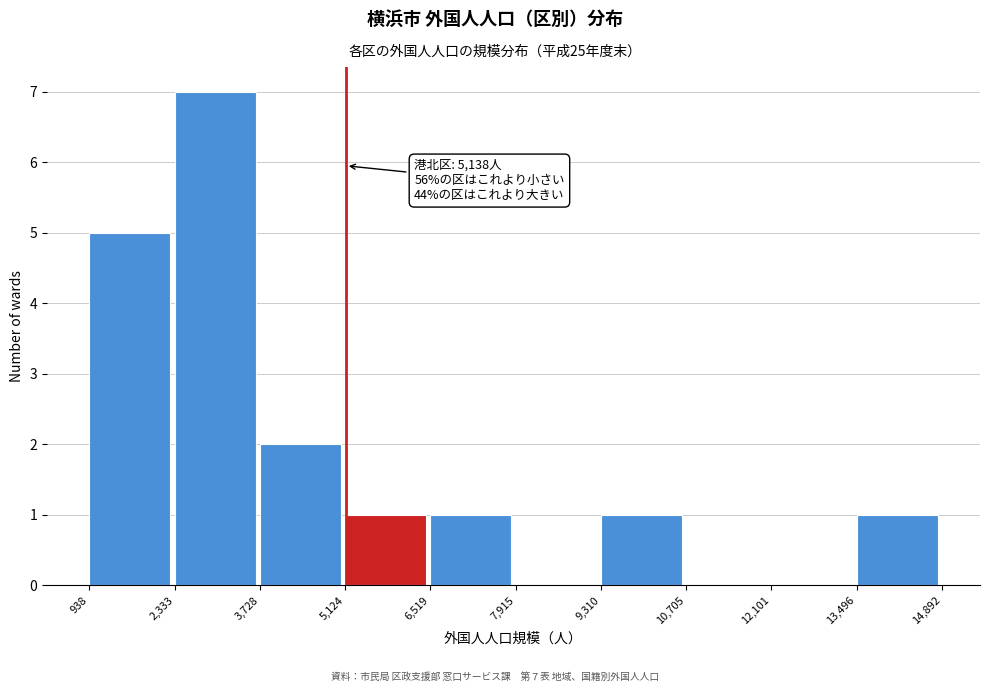

Over which range of the x-axis is the bar tallest?

2,333 to 3,728